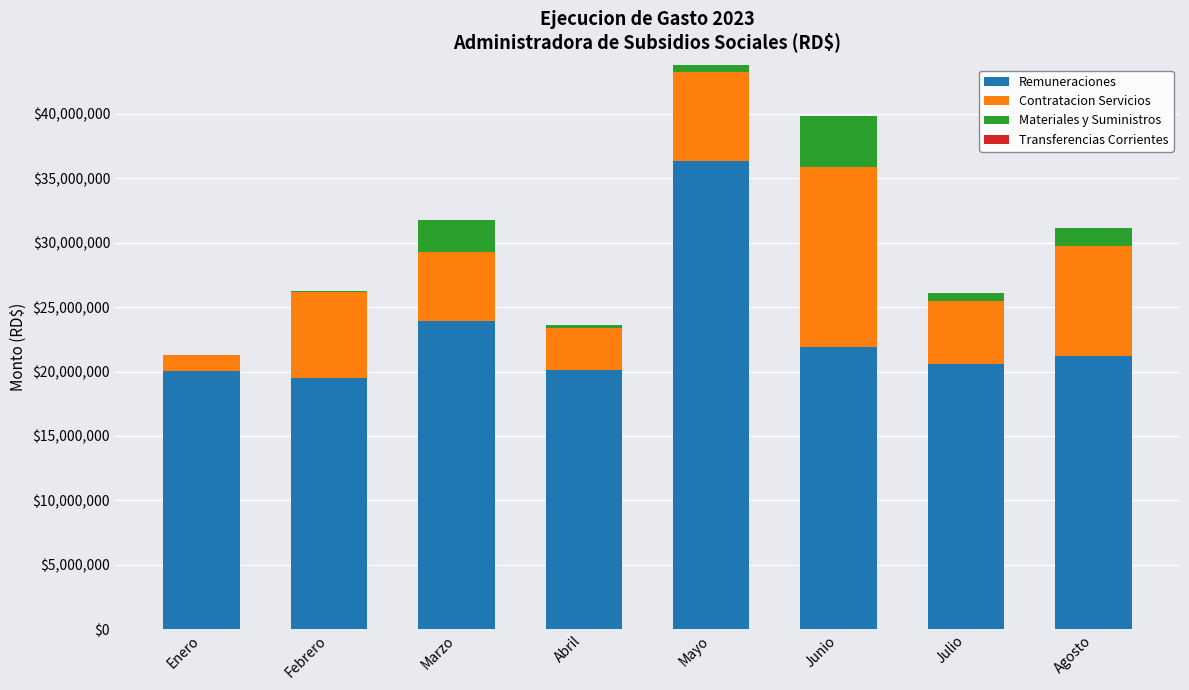

What is the total value across all series at Agosto?

31180845.5